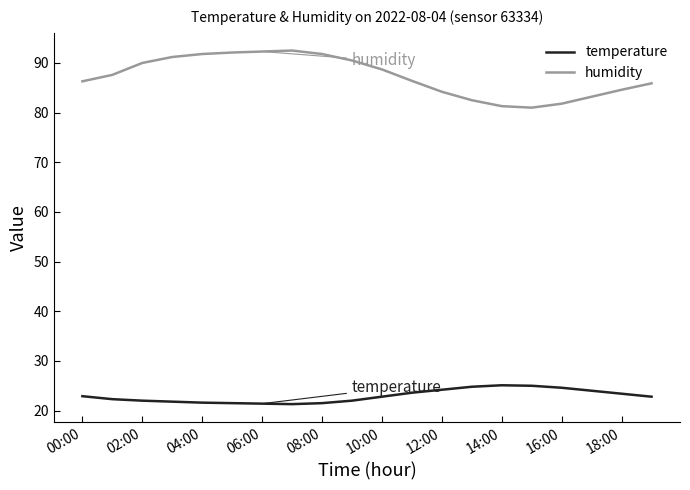

Rank the series by their average value, from highest to lowest.

humidity, temperature